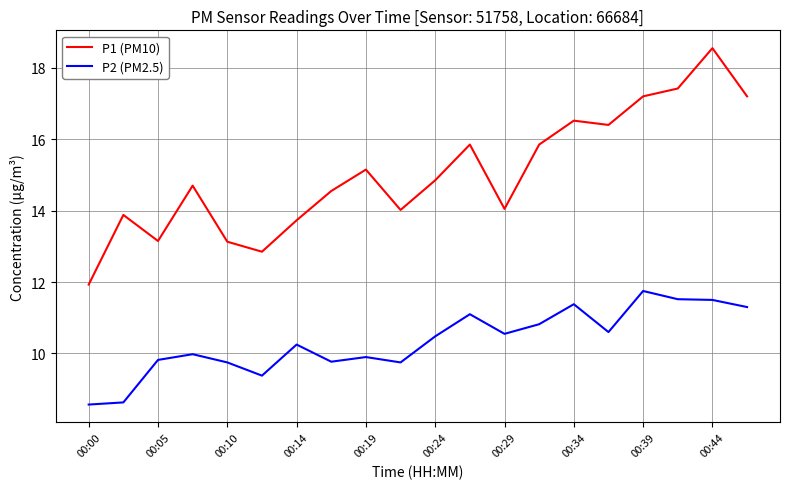

Which series has the largest total across all categories?

P1 (PM10)